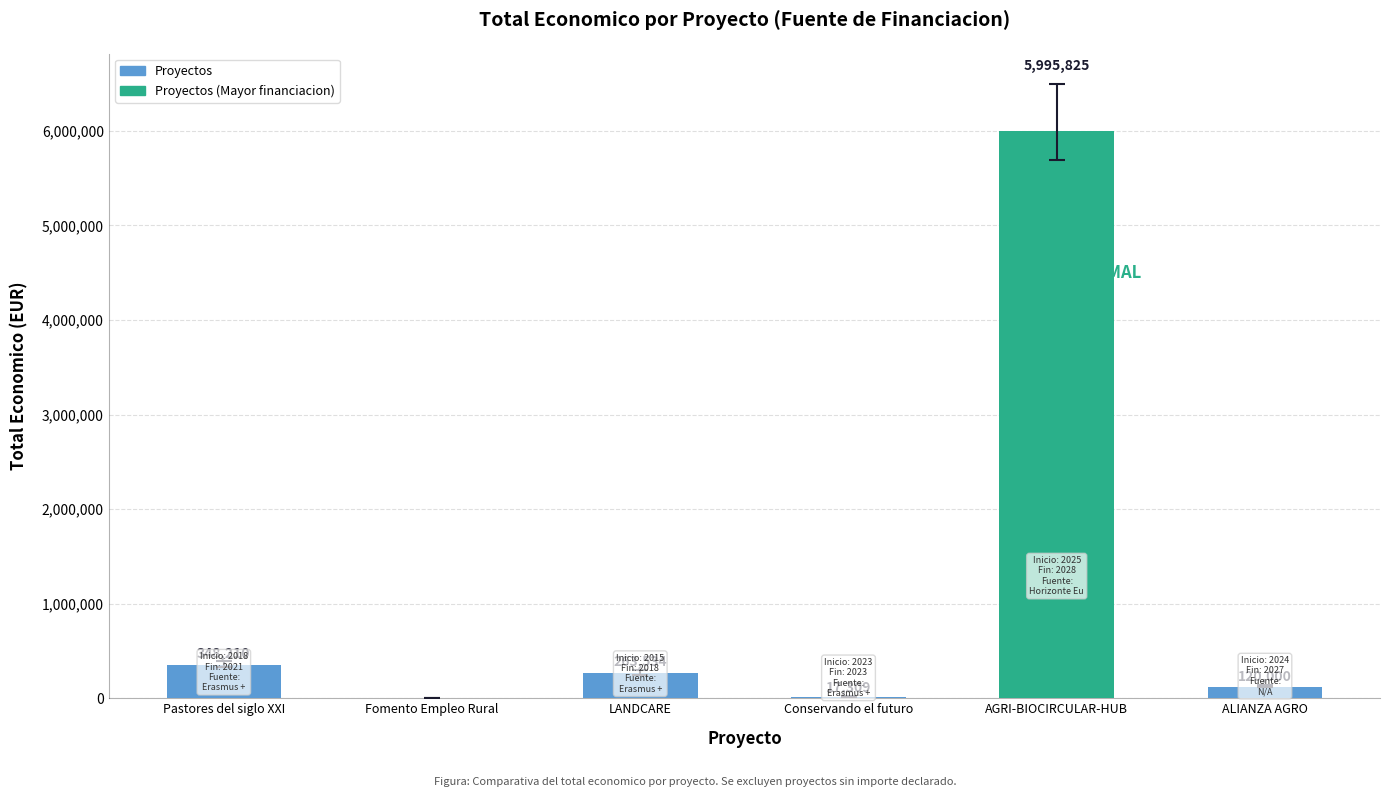

How many positive values are there?

5